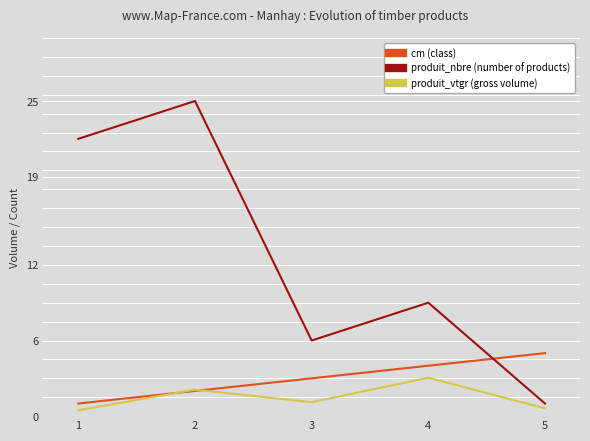

Reading right to left, list all the values displayed in this chart.

cm (class): 5.0	4.0	3.0	2.0	1.0
produit_nbre (number of products): 1.0	9.0	6.0	25.0	22.0
produit_vtgr (gross volume): 0.6	3.0	1.1	2.1	0.5